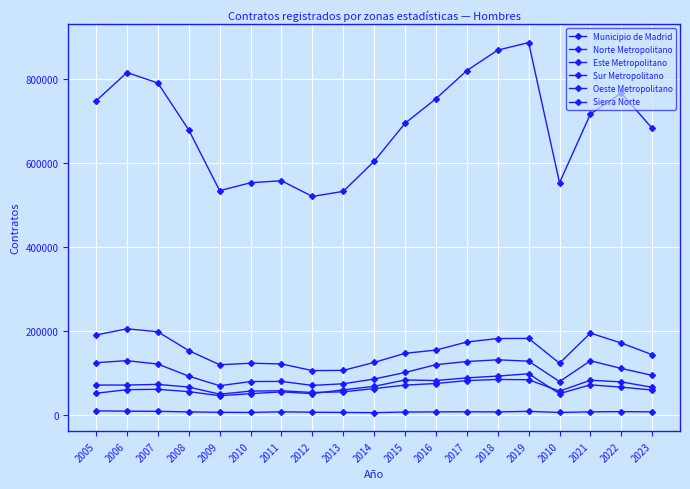

Is it true that Sierra Norte equals 8041 at 2006?

True